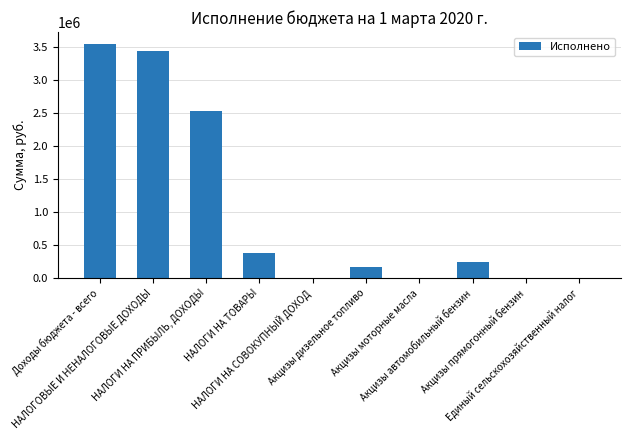

How many data points are above 245312?

5